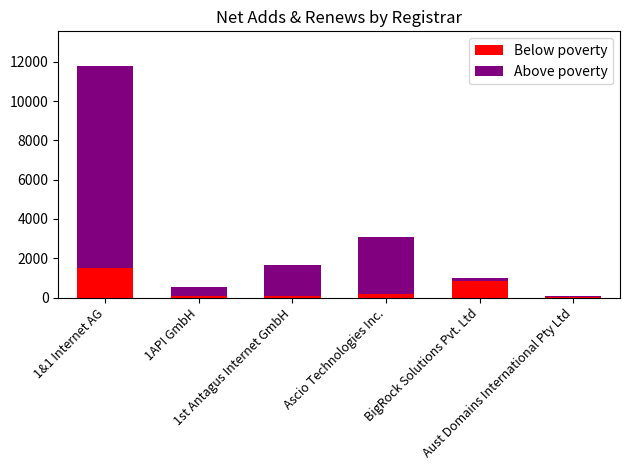

Are the bars grouped side by side (vs. stacked)?

No